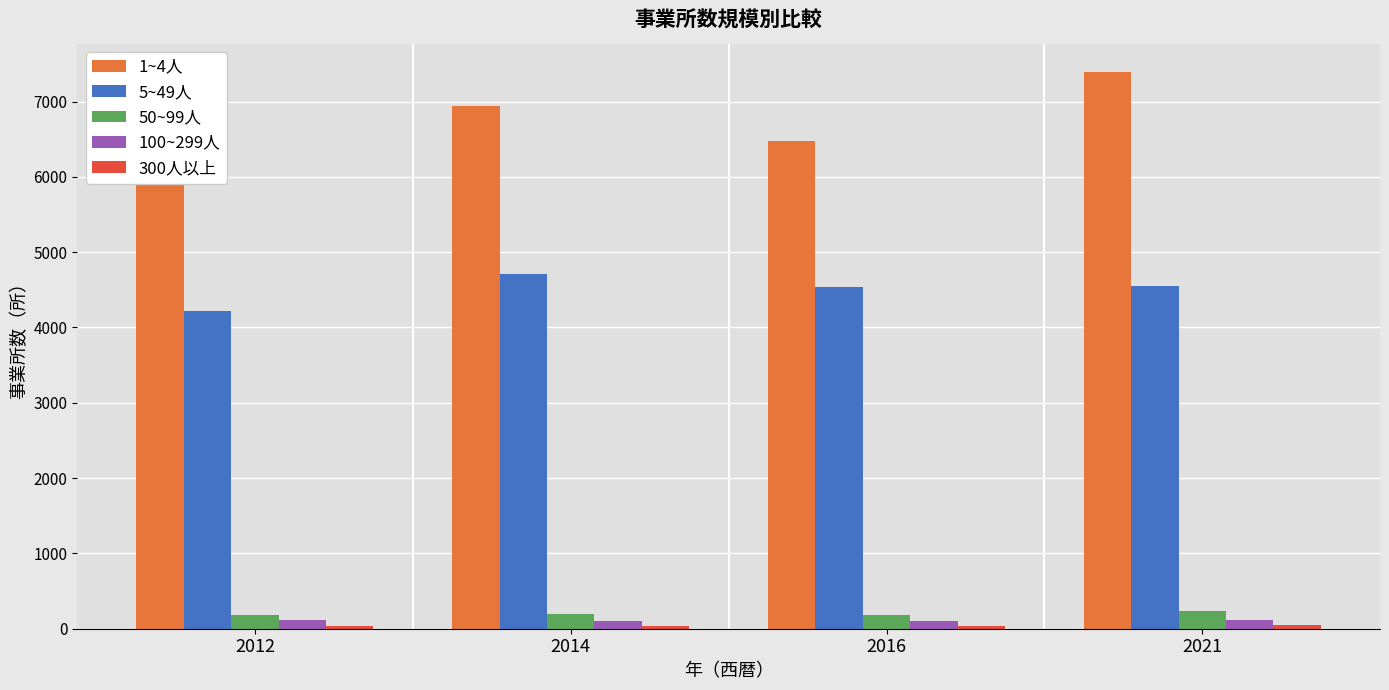

Is the value of 1~4人 at 2016 greater than the value of 50~99人 at 2012?

Yes